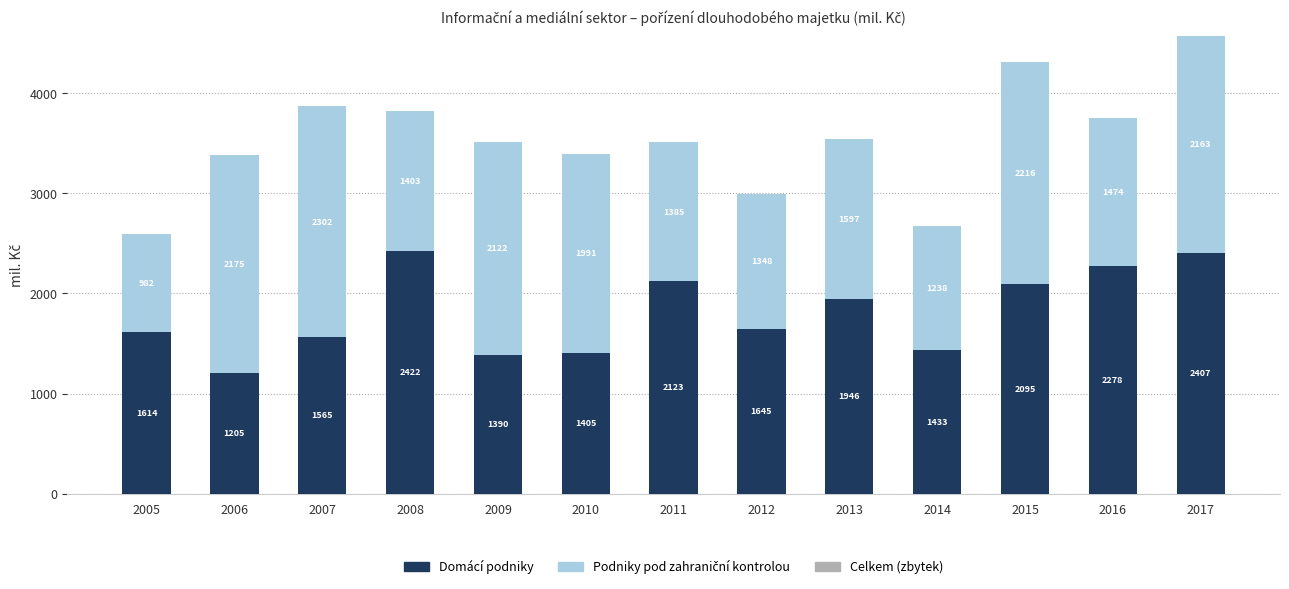

Are the bars horizontal?

No